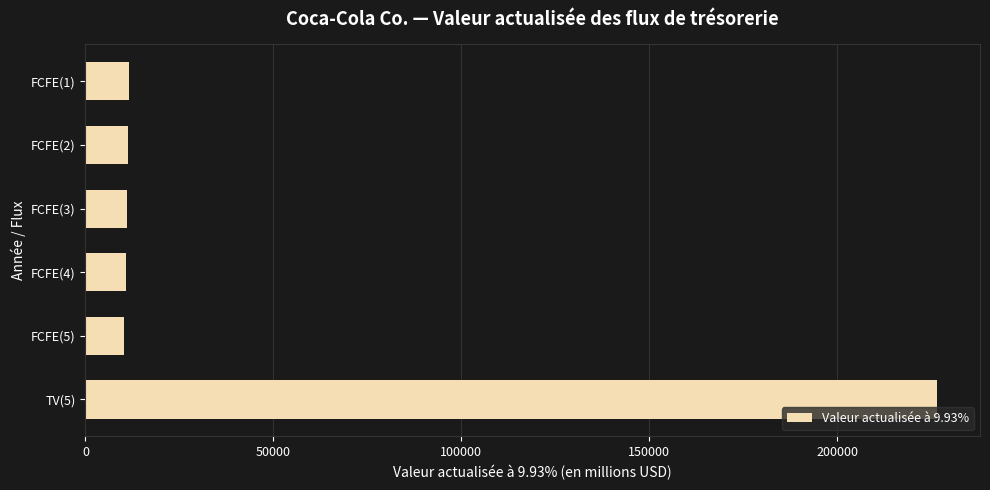

Is it true that the value at TV(5) is 51984?

False